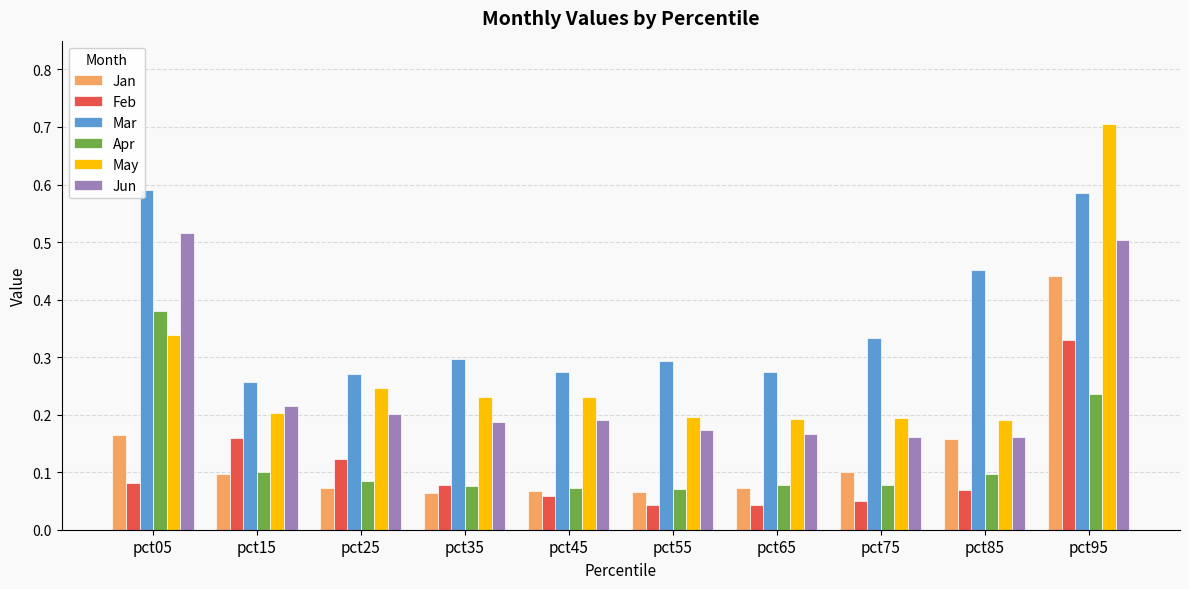

The Feb series shows 0.1 at pct05. True or false?

True